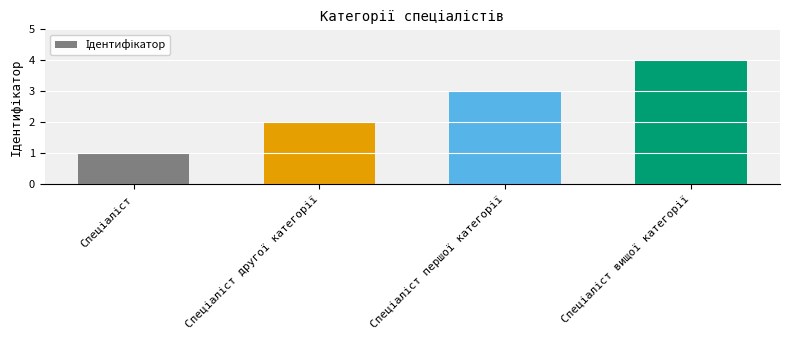

How many bars are there in total?

4